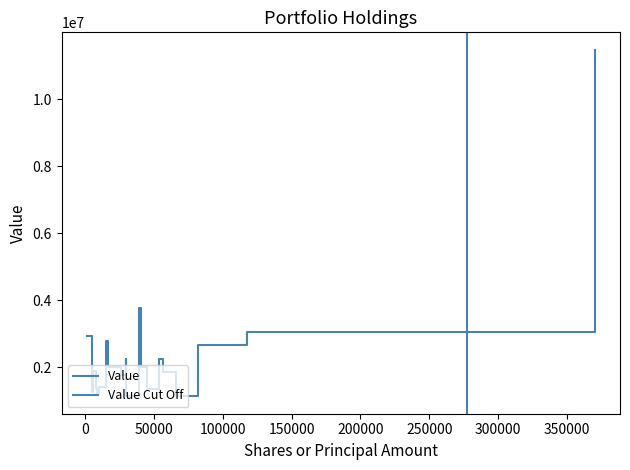

How many data points does each series have?

20